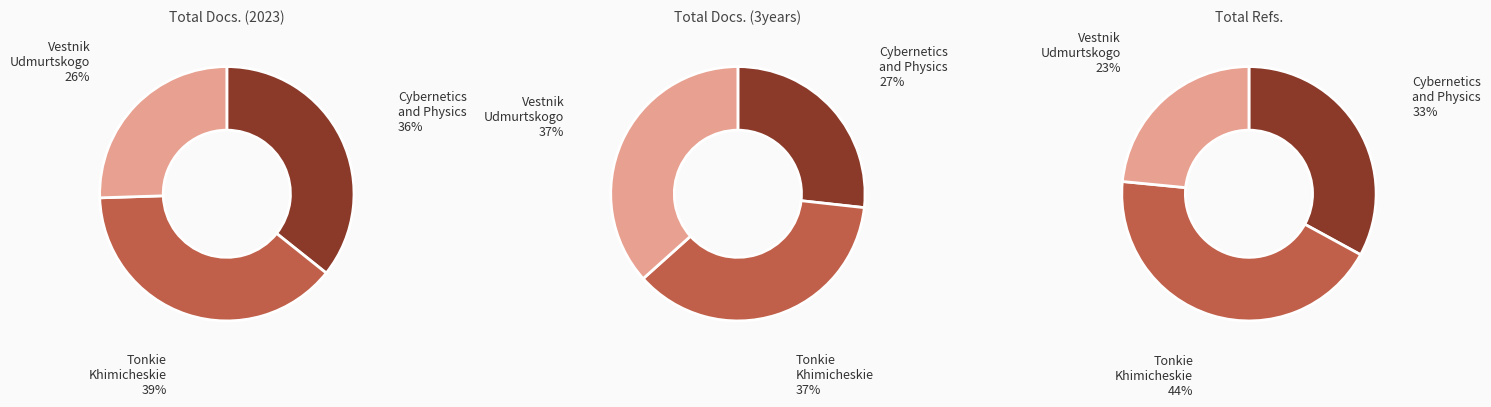

Does any single category account for the majority?

No